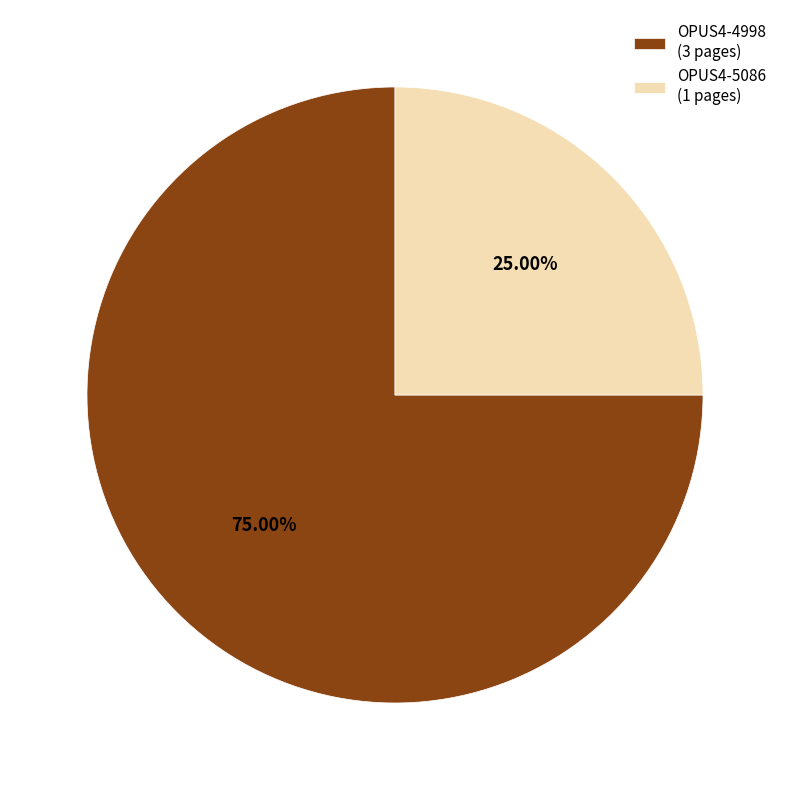

The OPUS4-4998 slice represents 83% of the pie. True or false?

False